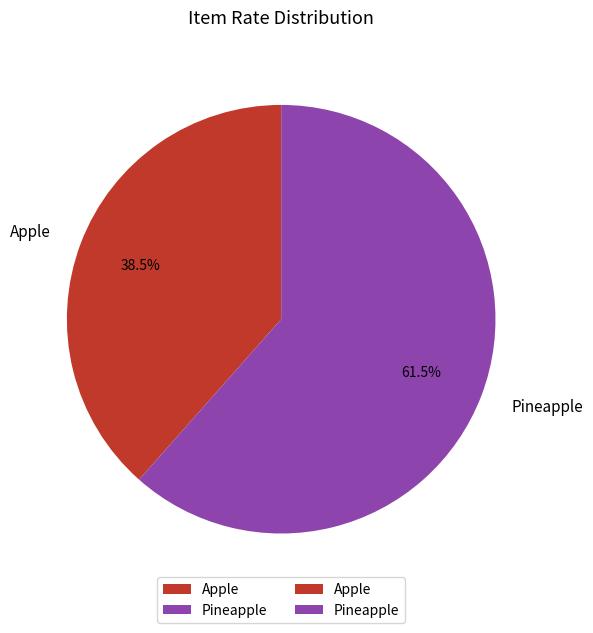

How much of the chart is everything except Pineapple?

38.5%